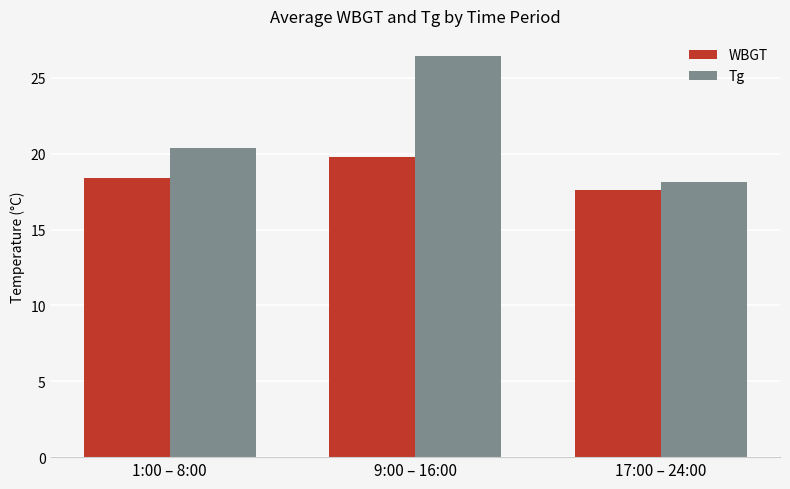

True or false: WBGT has a value of 19.8 at 9:00 – 16:00.

True